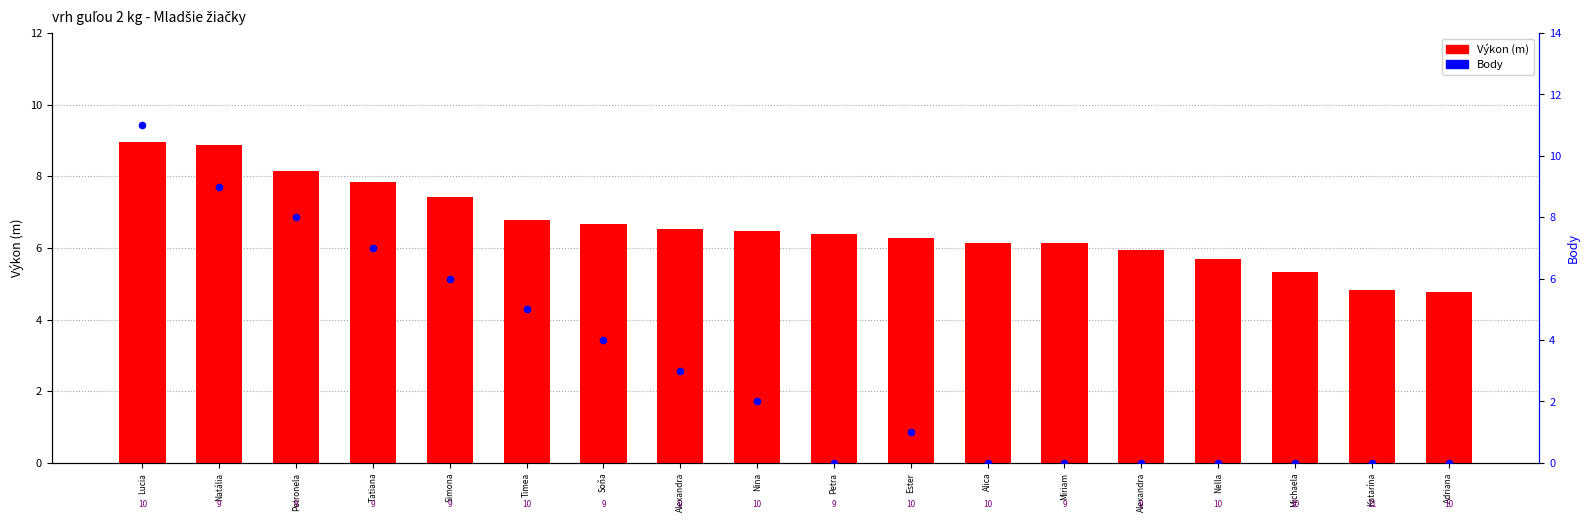

Which series has the largest Y range (max minus min)?

Body